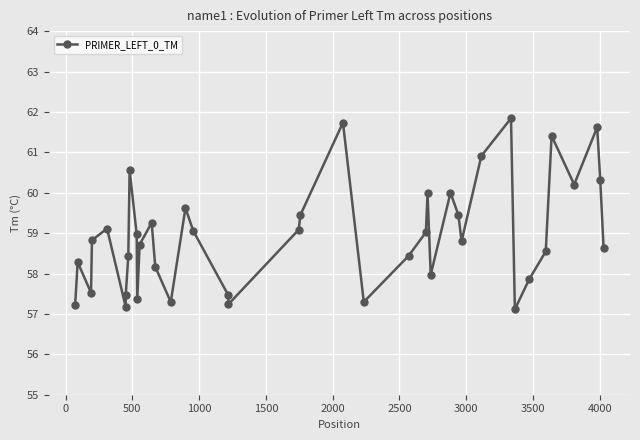

What is the value of the 33rd point from the left?

57.1